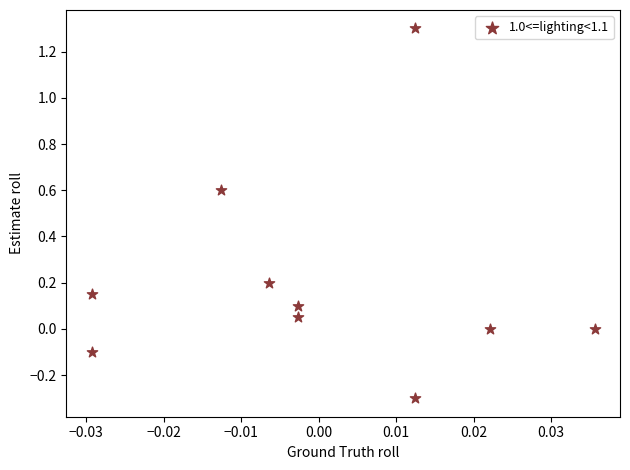

What is the range of Y values (max minus min)?

1.6